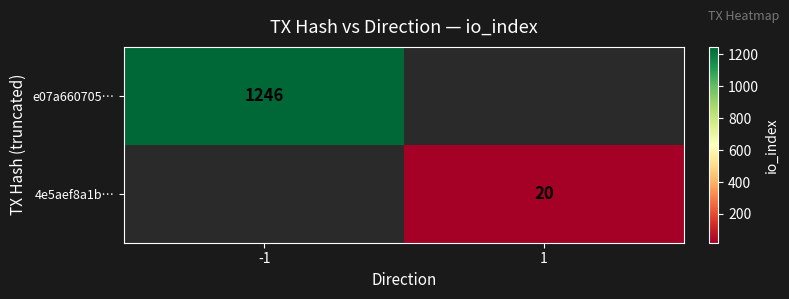

True or false: e07a660705… has a value of 1774 at -1.

False